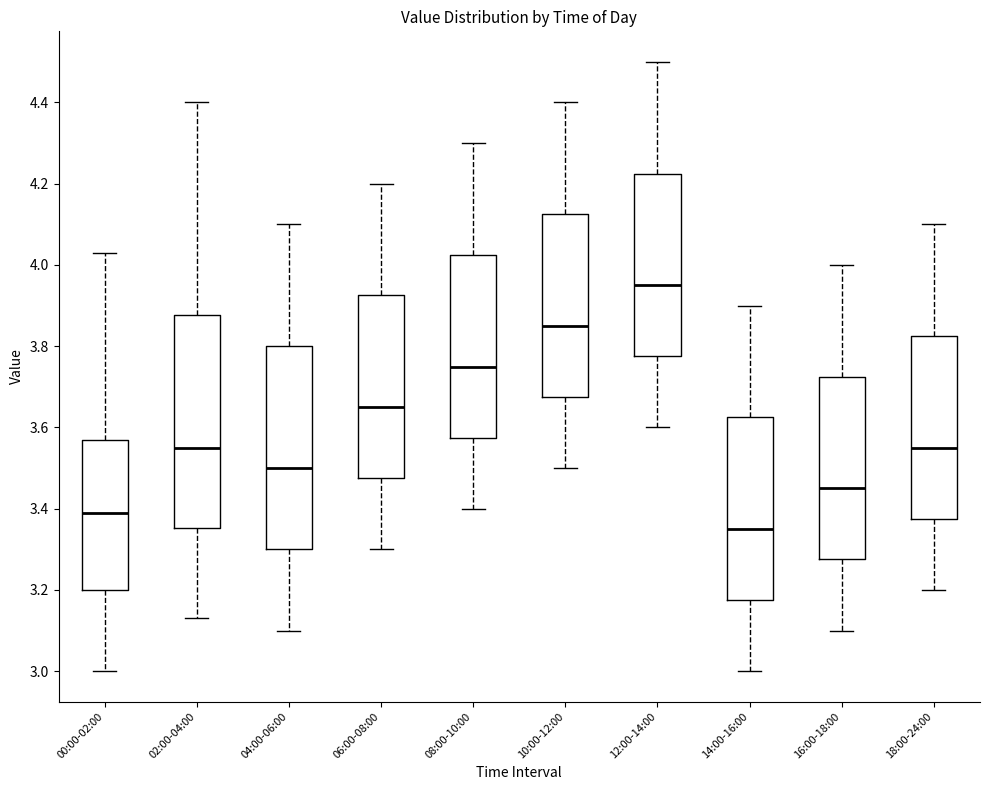

Which box's median line is the lowest?

14:00-16:00